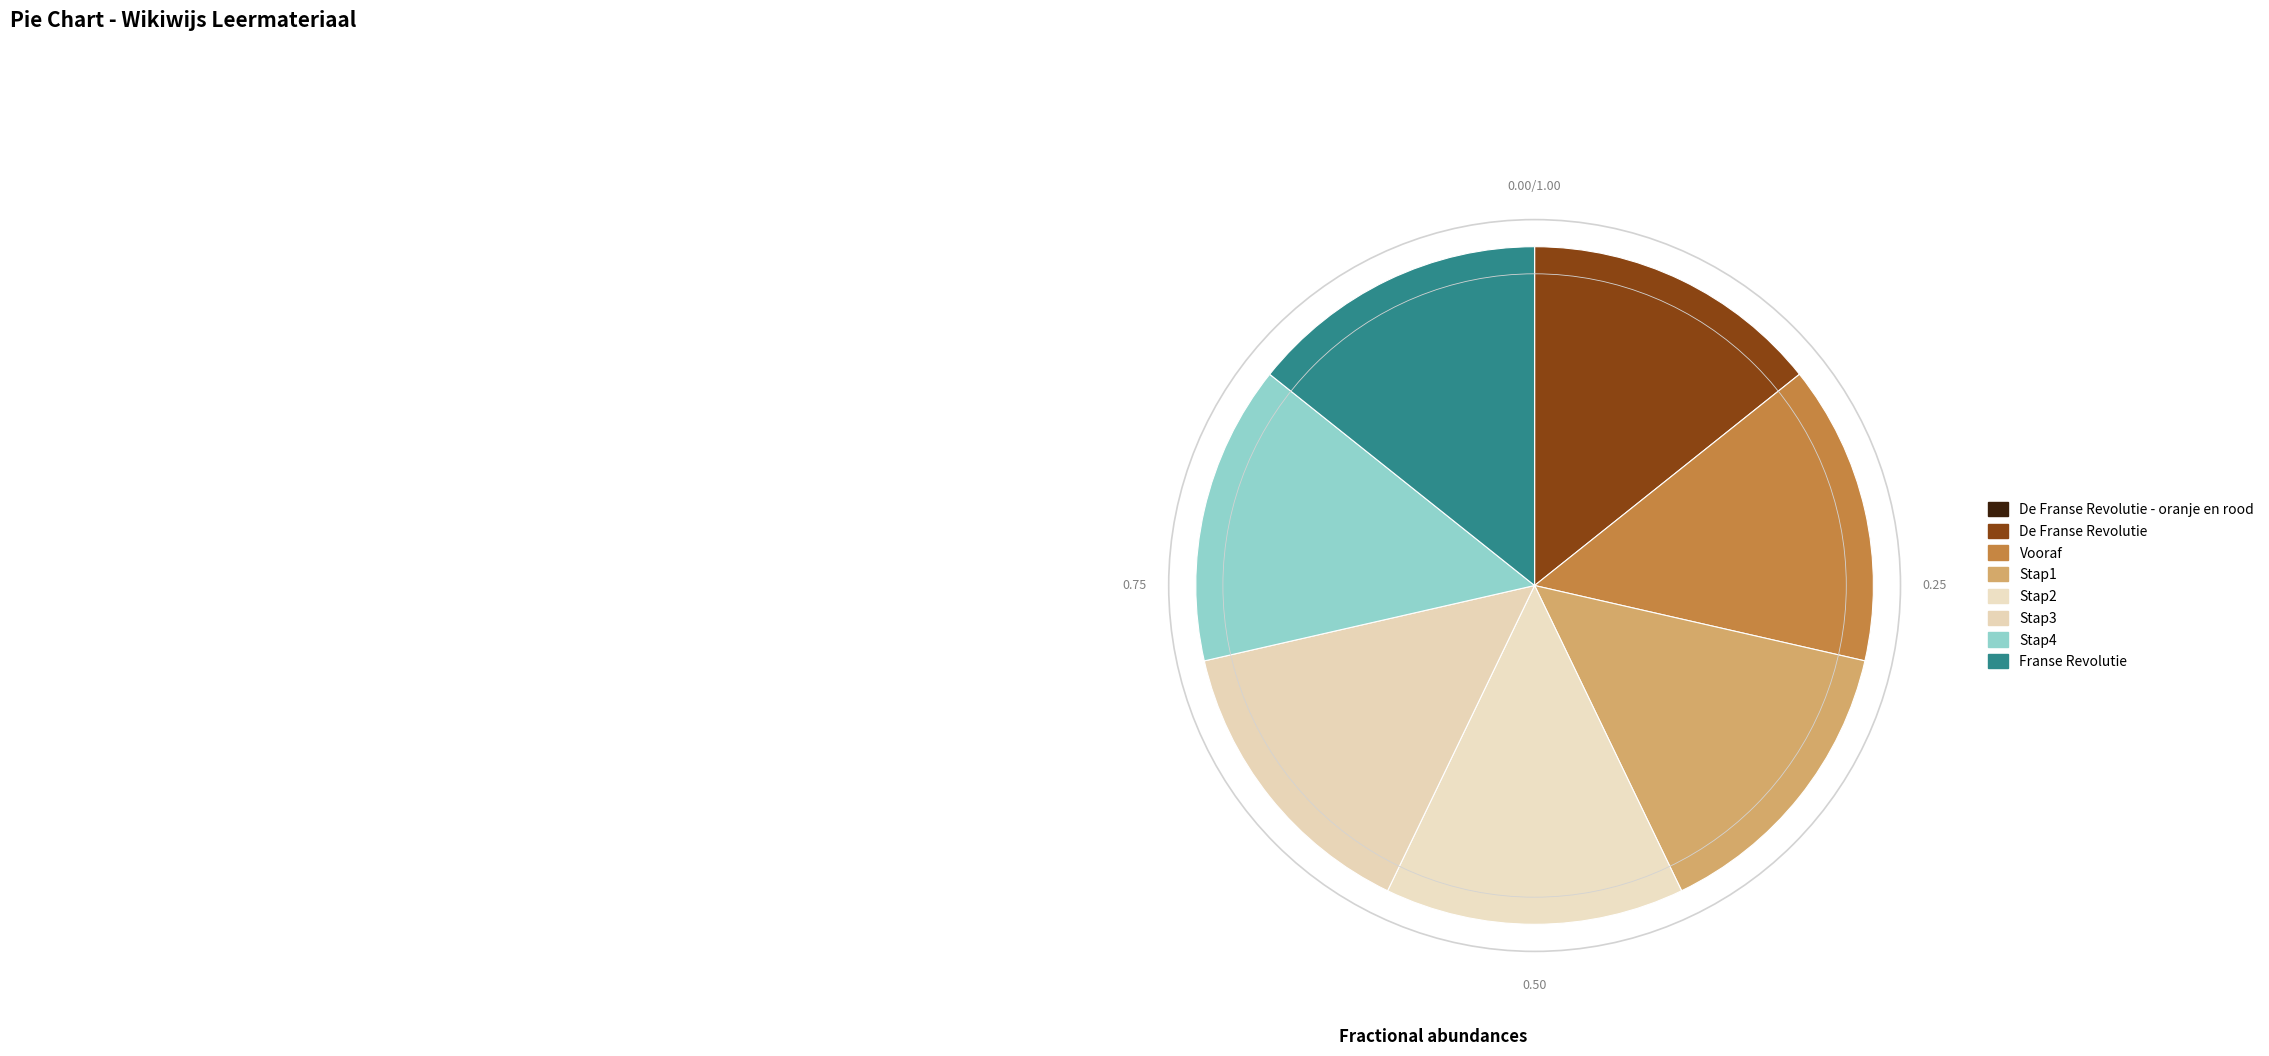

Is Stap2 the majority of the pie?

No